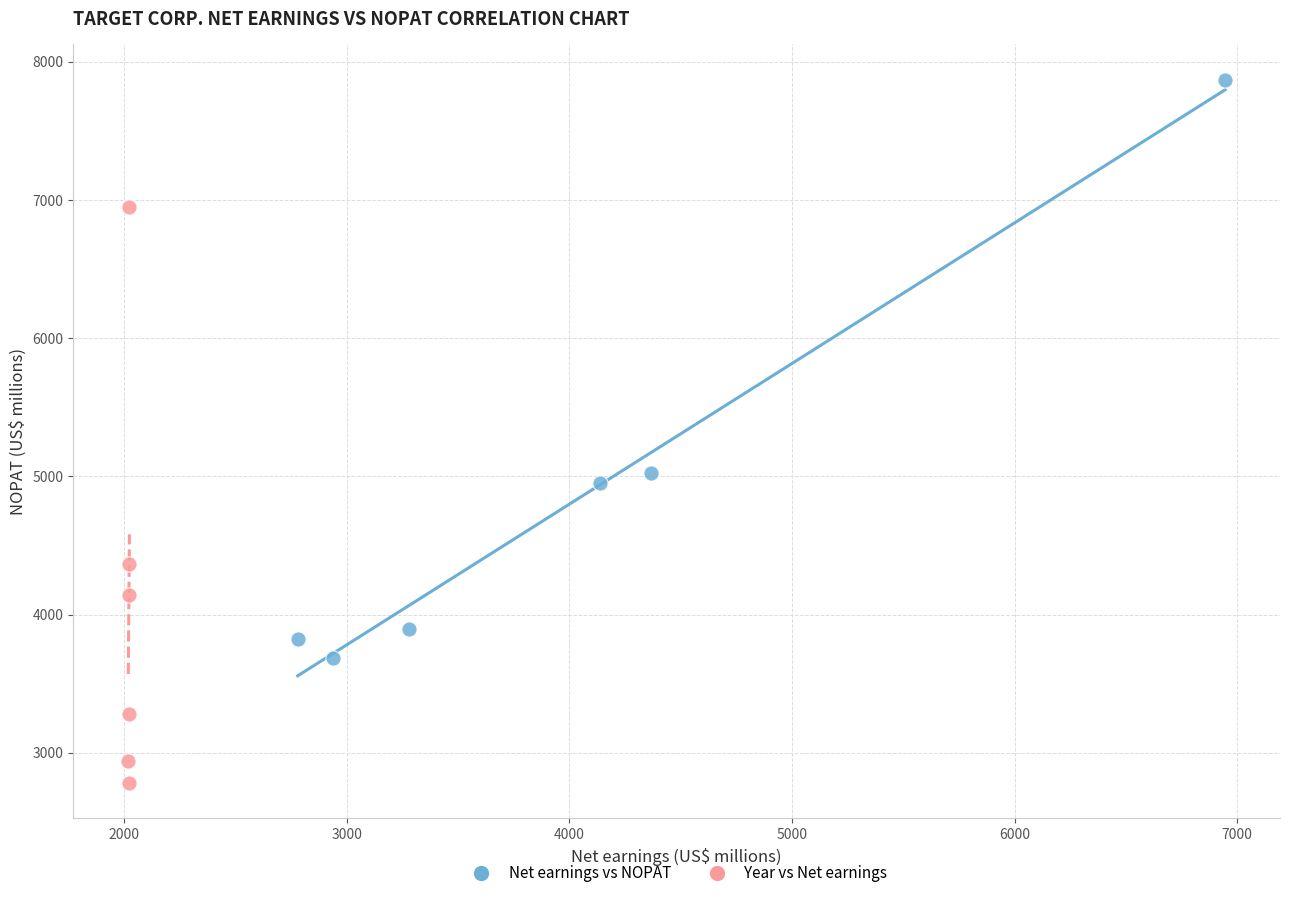

Which series contains the highest Y value?

Net earnings vs NOPAT